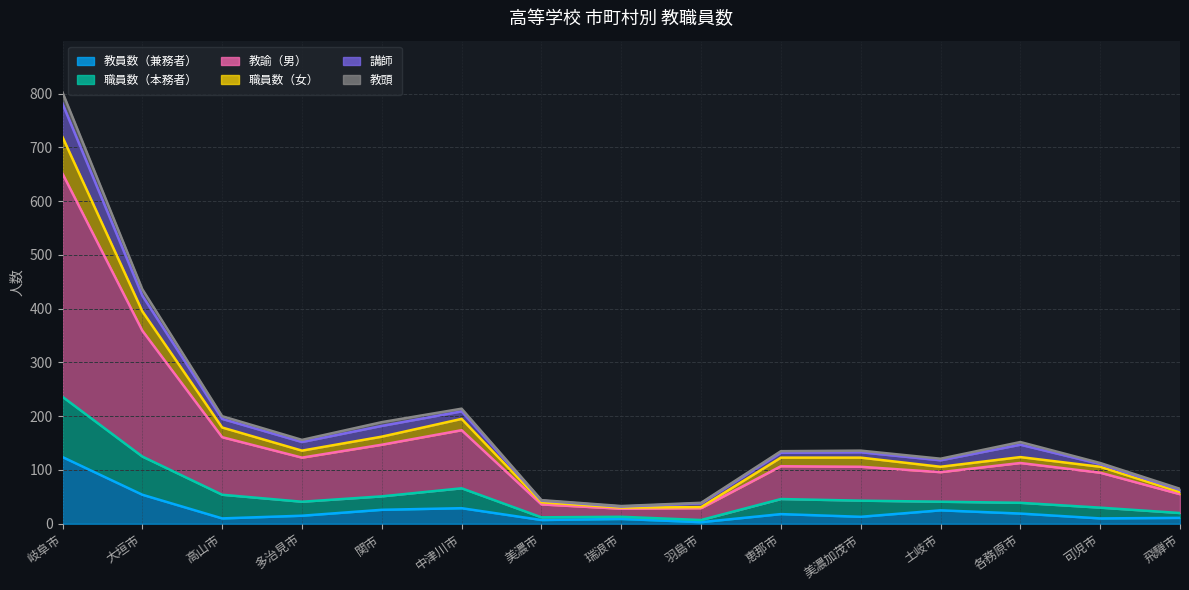

True or false: 教員数（兼務者） and 教諭（男） intersect in this chart.

False